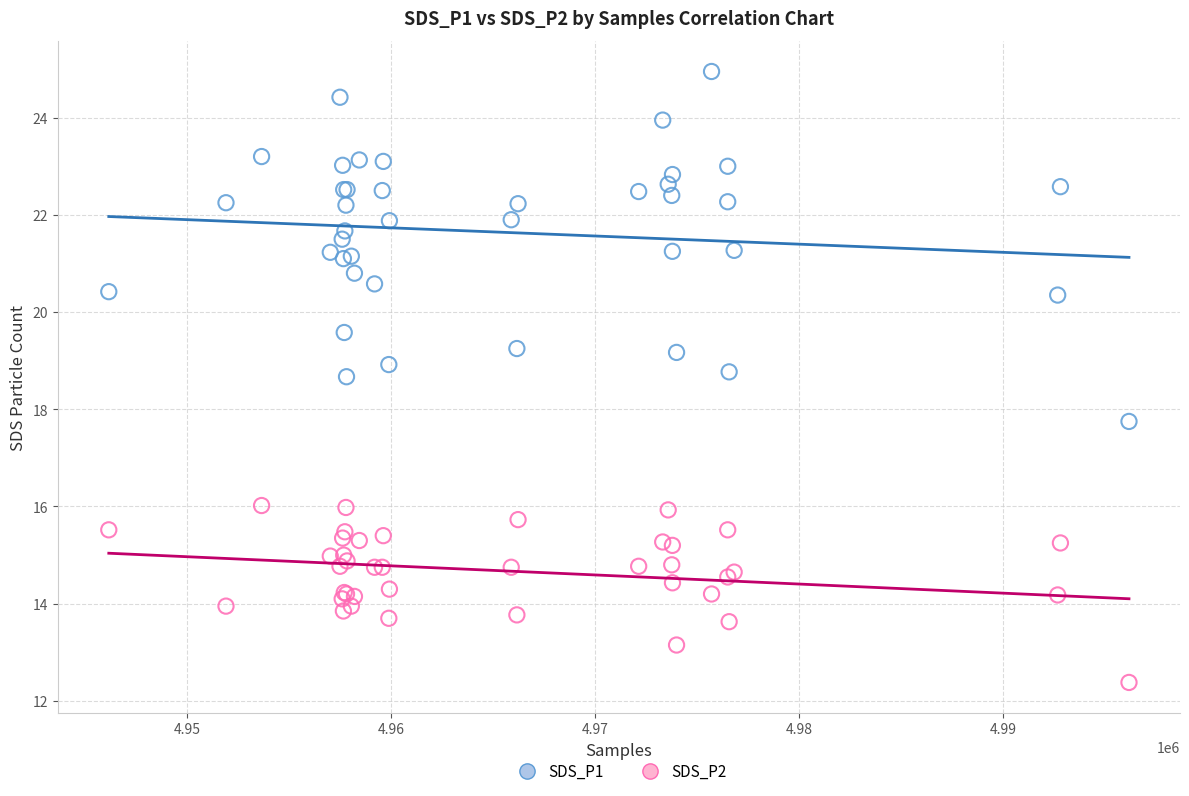

Which series has the widest spread of Y values?

SDS_P1